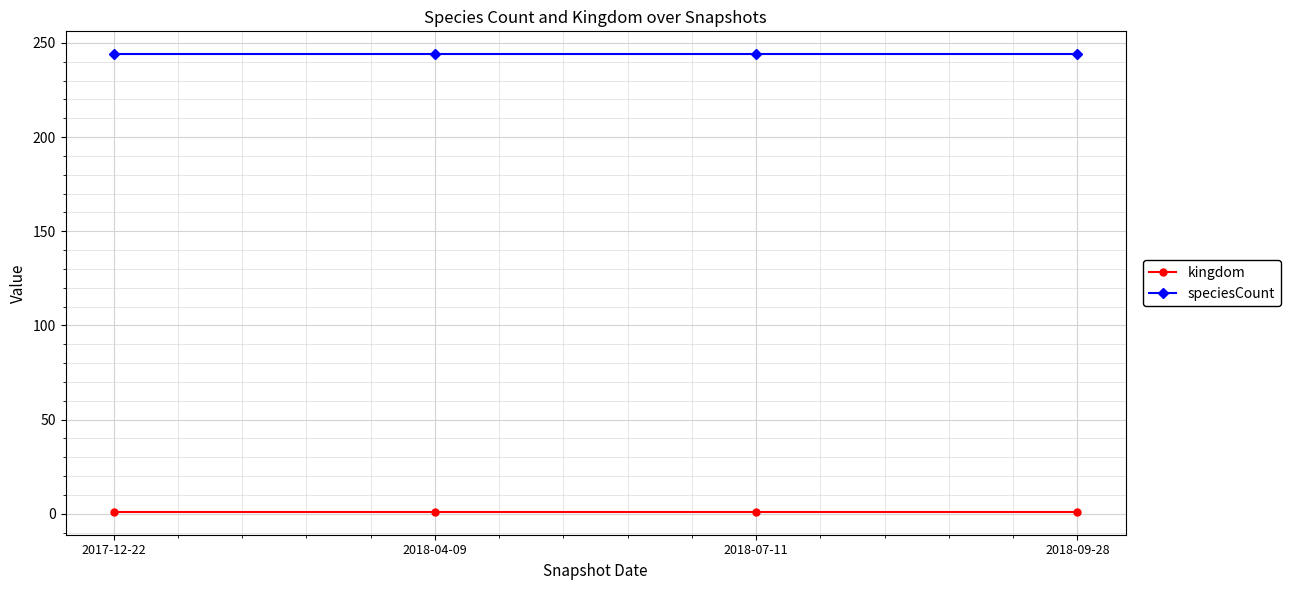

Reading left to right, list all the values displayed in this chart.

kingdom: 1	1	1	1
speciesCount: 244	244	244	244